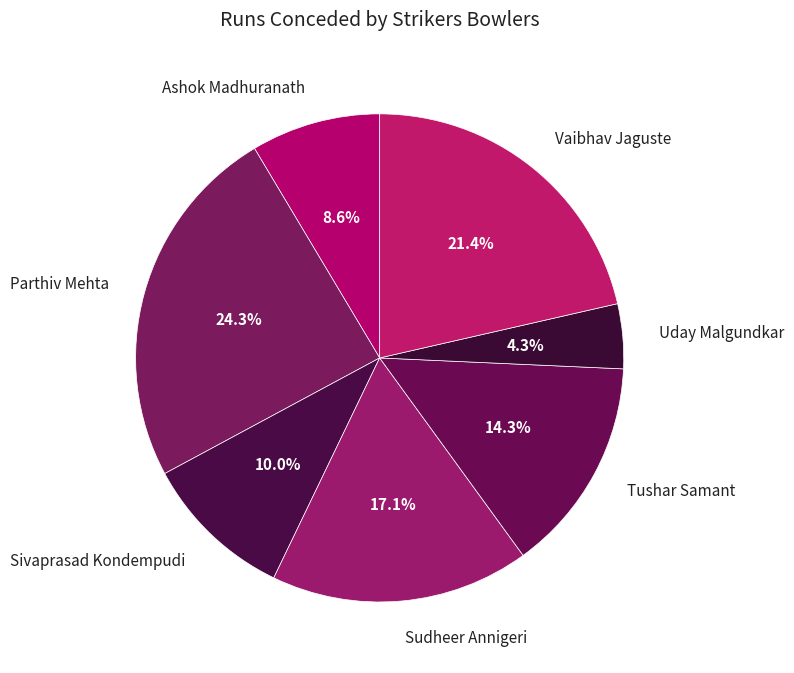

To the nearest percent, what is the average slice percentage?

14%